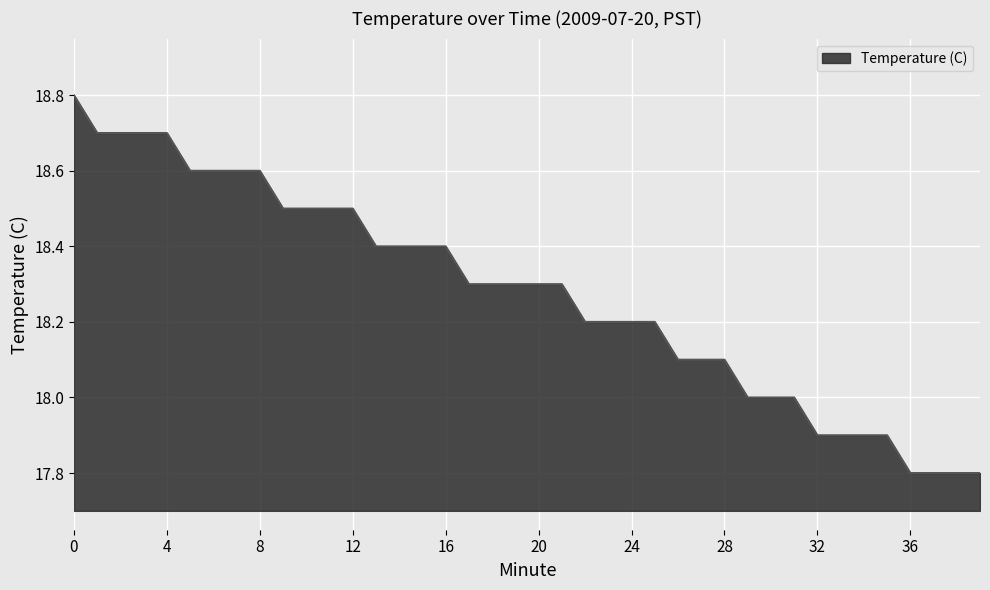

What is the maximum value shown in the chart?

18.8